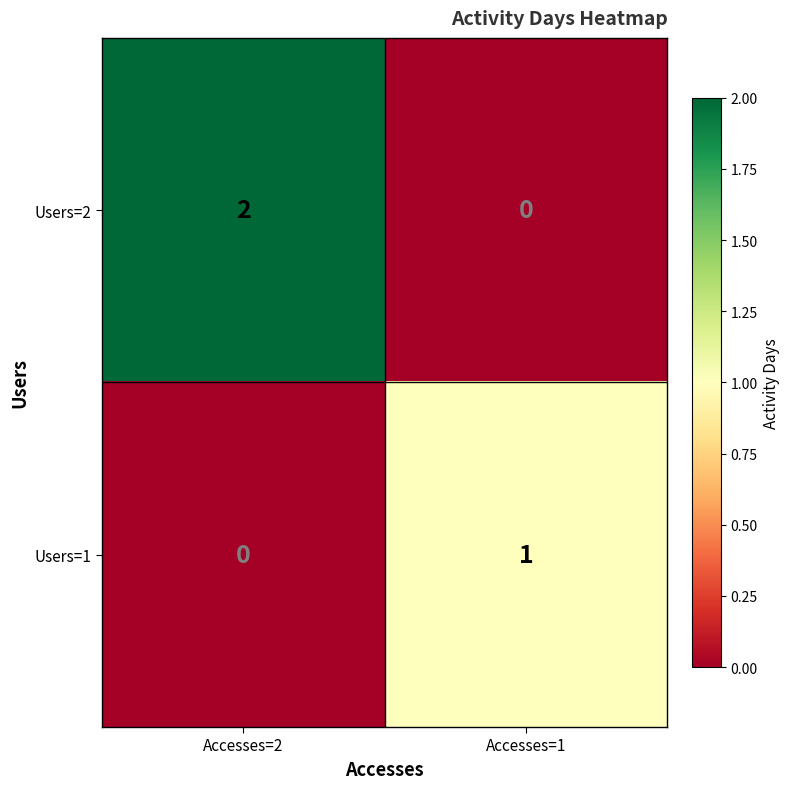

The value of Users=2 at Accesses=2 is 2. True or false?

True